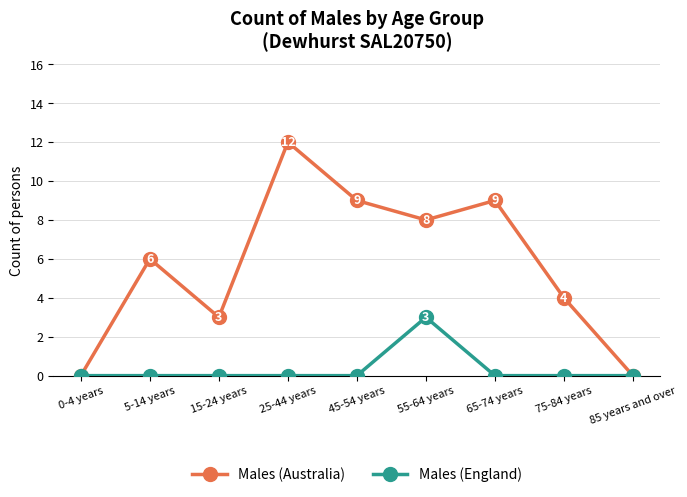

At how many categories does at least one series exceed 10?

1